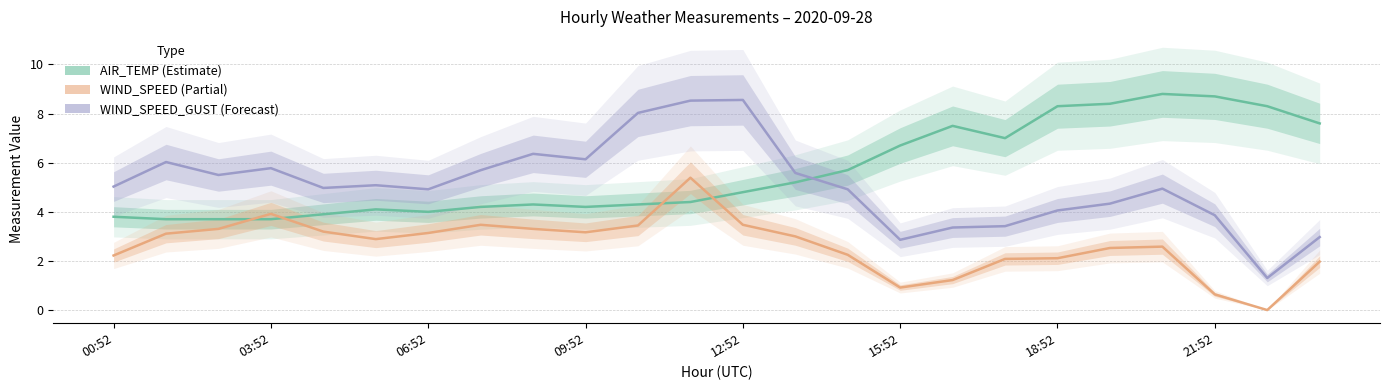

Does the chart have visible grid lines?

Yes